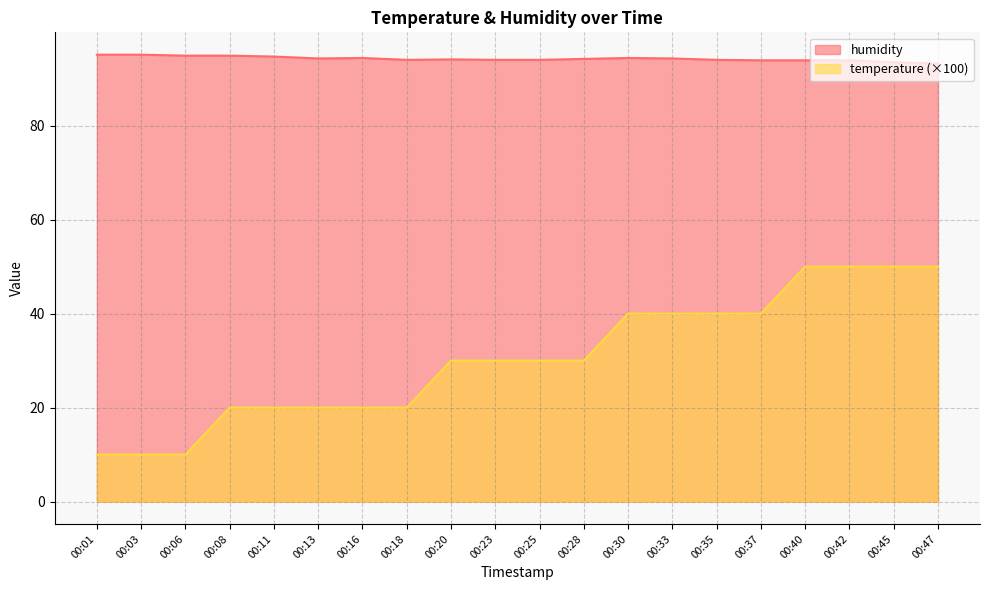

Reading left to right, what are all the values shown in this chart?

humidity: 00:01=95.1	00:03=95.1	00:06=94.9	00:08=94.9	00:11=94.7	00:13=94.3	00:16=94.4	00:18=94.0	00:20=94.1	00:23=94.0	00:25=94.0	00:28=94.2	00:30=94.4	00:33=94.3	00:35=94.0	00:37=93.9	00:40=93.9	00:42=93.9	00:45=93.5	00:47=93.2
temperature: 00:01=10.0	00:03=10.0	00:06=10.0	00:08=20.0	00:11=20.0	00:13=20.0	00:16=20.0	00:18=20.0	00:20=30.0	00:23=30.0	00:25=30.0	00:28=30.0	00:30=40.0	00:33=40.0	00:35=40.0	00:37=40.0	00:40=50.0	00:42=50.0	00:45=50.0	00:47=50.0